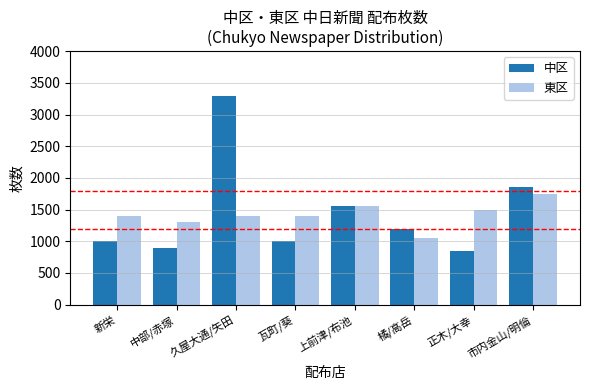

Is it true that 東区 equals 1400 at 久屋大通/矢田?

True